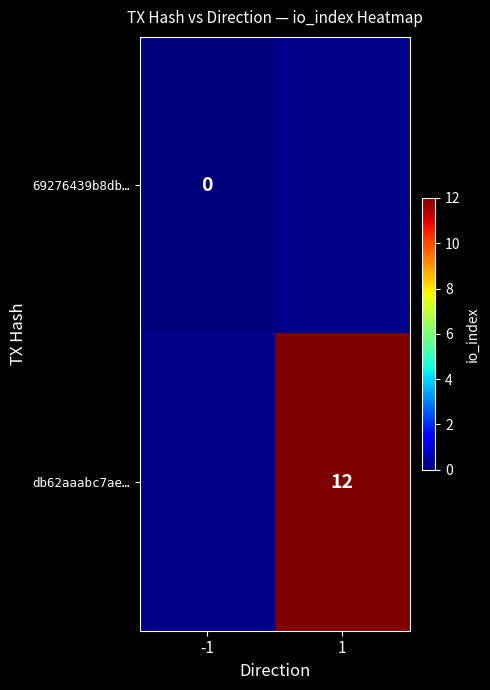

Is it true that db62aaabc7ae… equals 12 at 1?

True